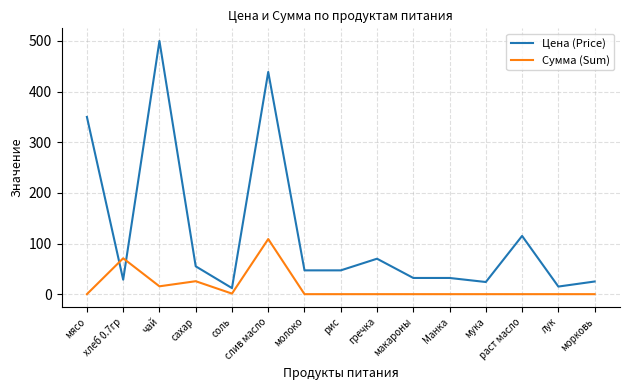

True or false: Сумма (Sum) has more than 2 points higher than both neighbors.

True